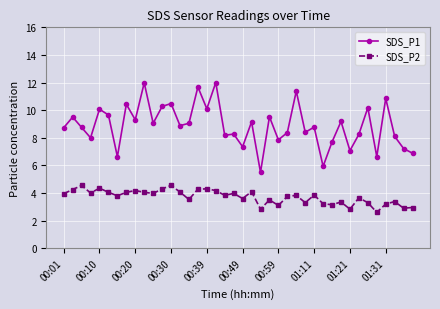

Which series has the widest spread of values?

SDS_P1